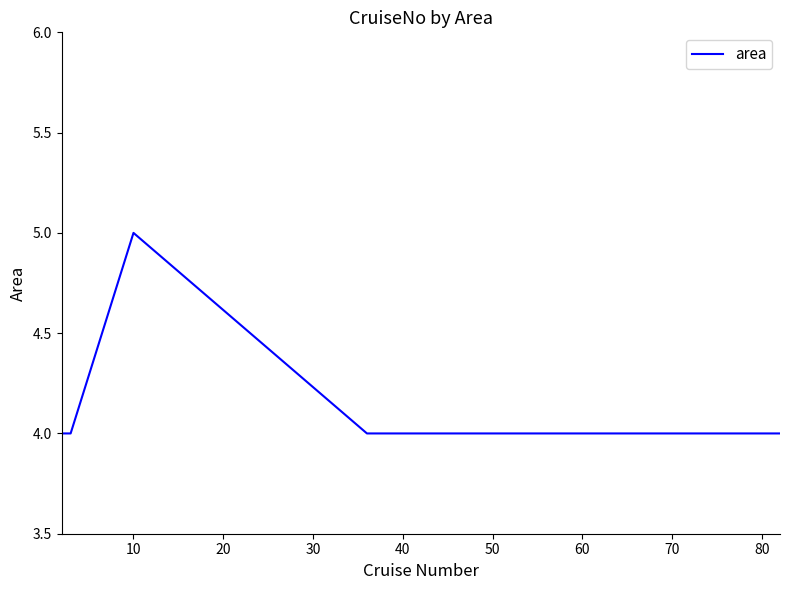

Is this an area chart (filled region under the line)?

No